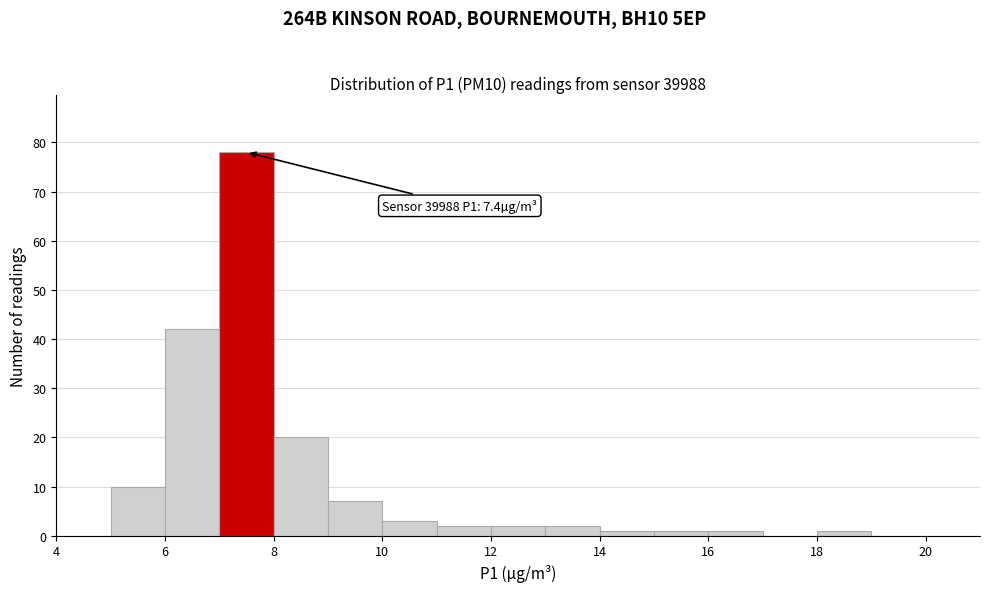

Which range on the x-axis has the tallest bar?

7 to 8